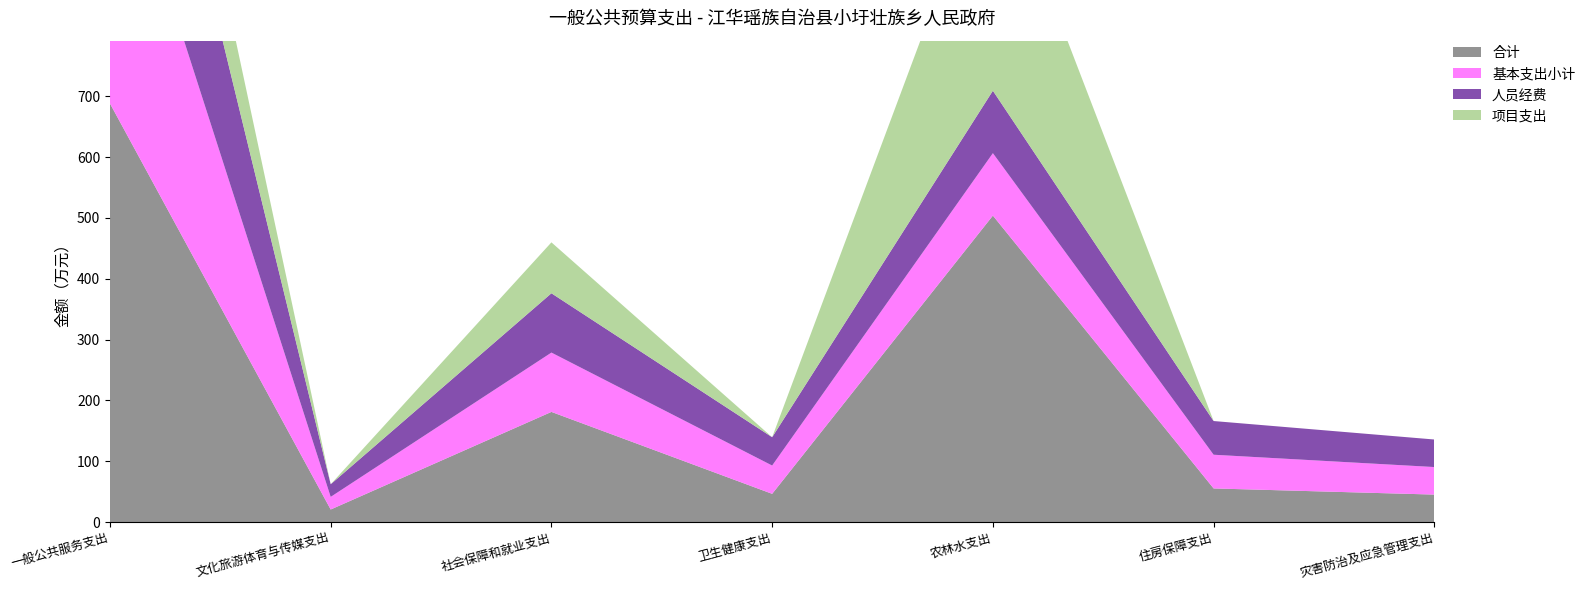

Reading left to right, list all the values displayed in this chart.

合计: 688.1	20.8	181.2	46.5	503.8	55.4	45.3
基本支出小计: 481.7	20.8	97.5	46.5	102.6	55.4	45.3
人员经费: 381.9	20.8	97.5	46.5	102.6	55.4	45.3
项目支出: 206.3	0.0	83.7	0.0	401.2	0.0	0.0